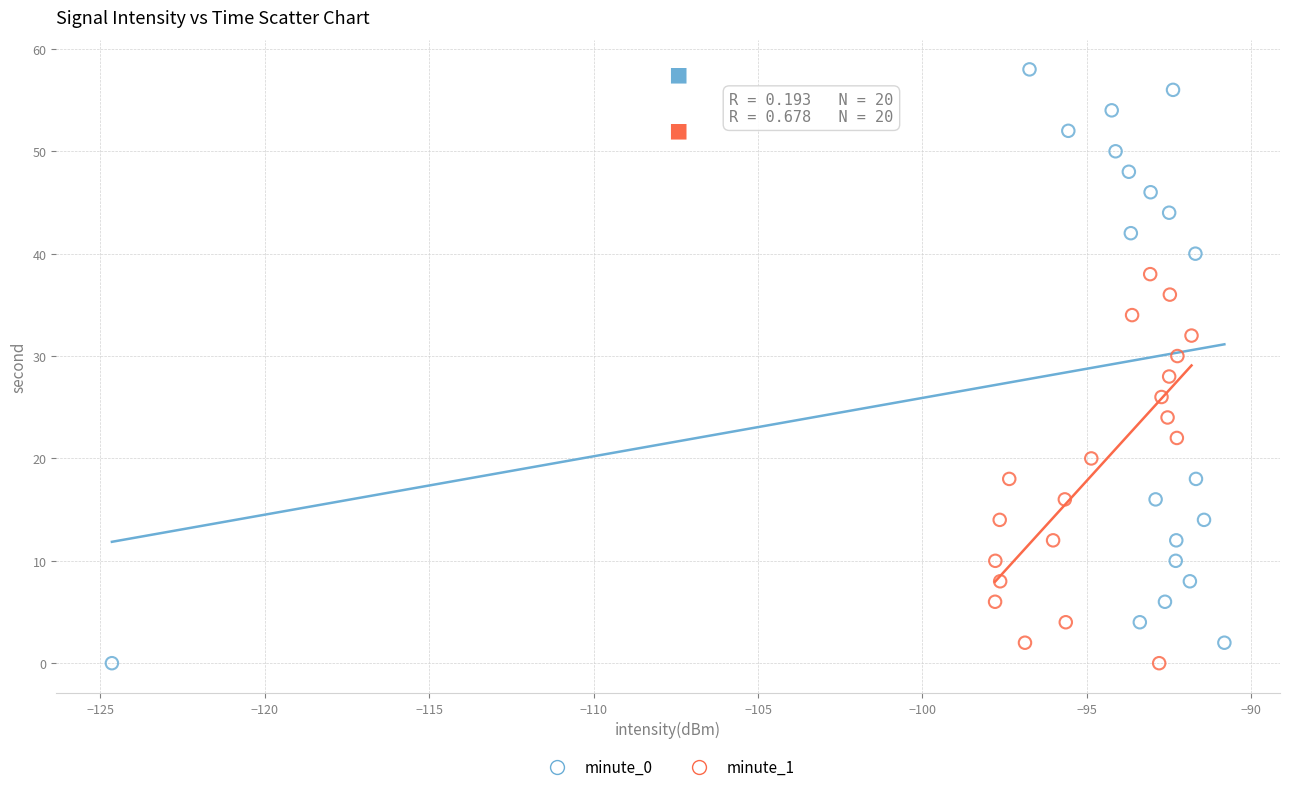

What are all the series names shown in the legend?

minute_0, minute_1